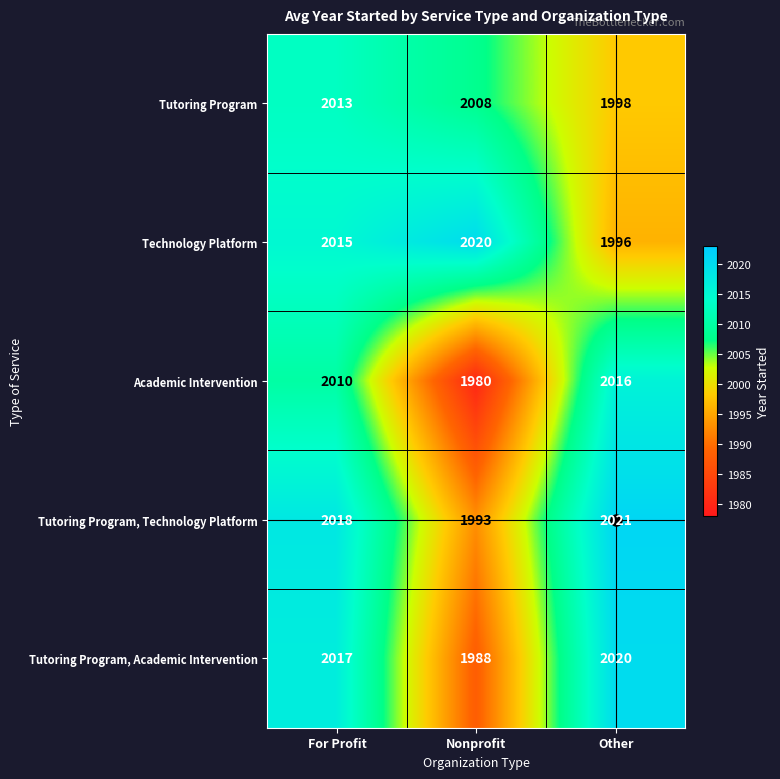

Between For Profit and Other, which series saw the biggest shift?

Technology Platform